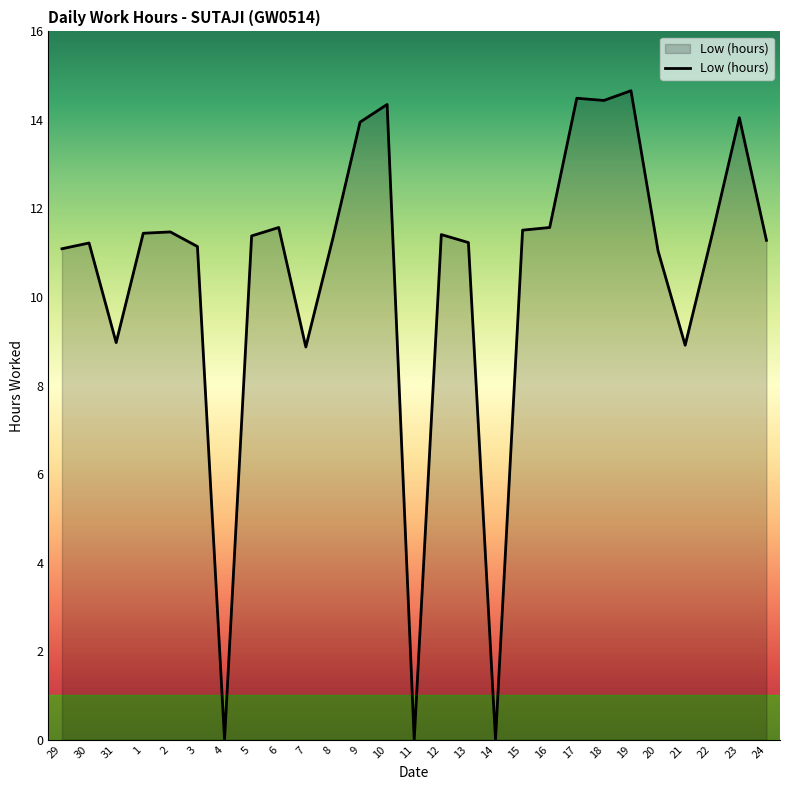

The chart shows a value of 8.9 at 7. True or false?

True